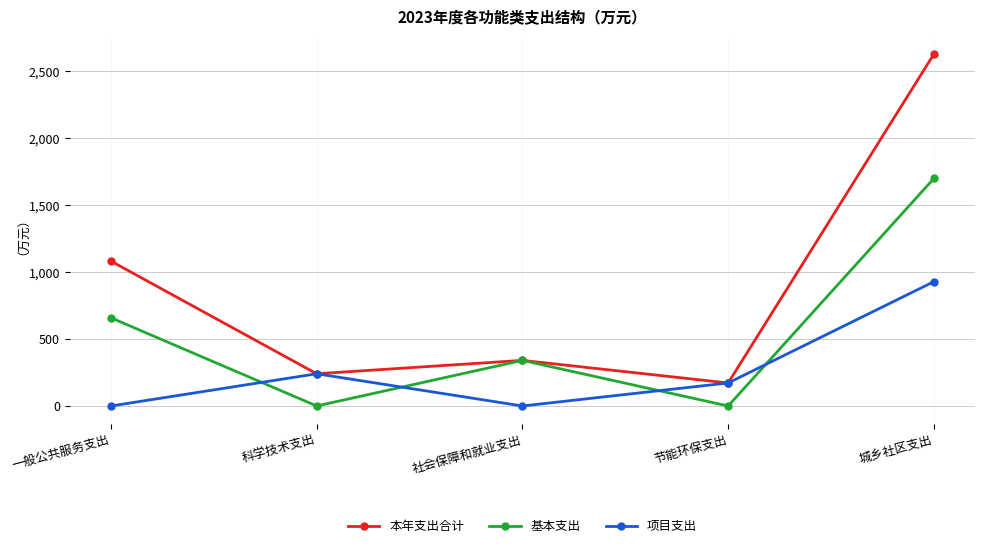

At which category does 本年支出合计 reach its first local valley?

科学技术支出